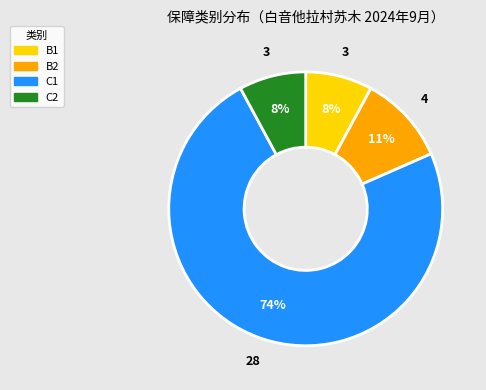

Does B1 account for over 50% of the chart?

No